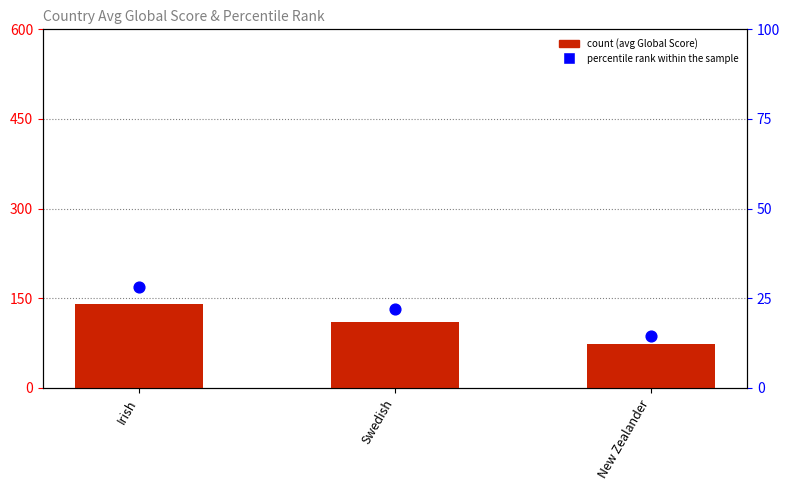

Which series has the largest Y range (max minus min)?

count